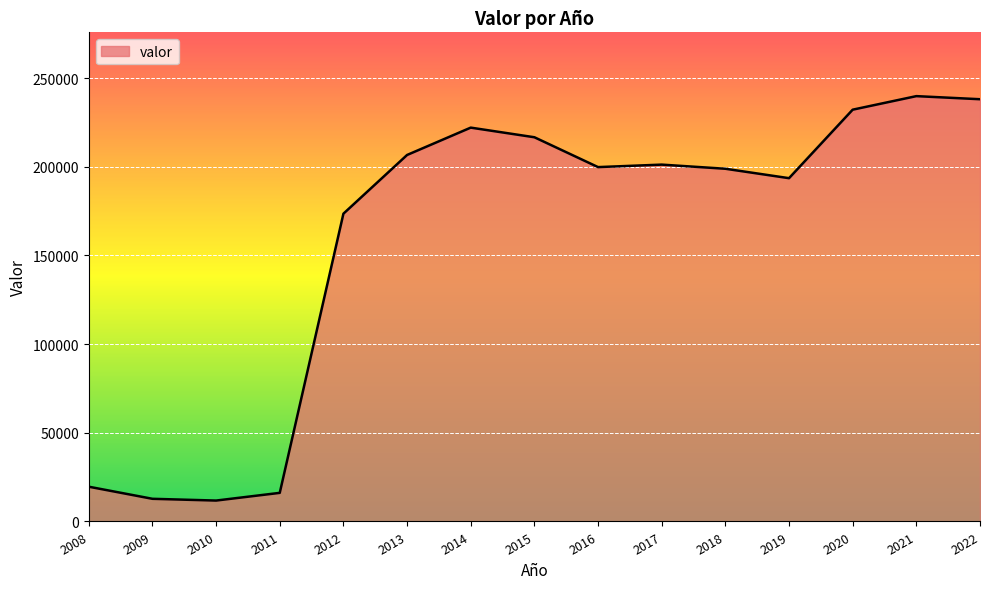

What is the average value?

158833